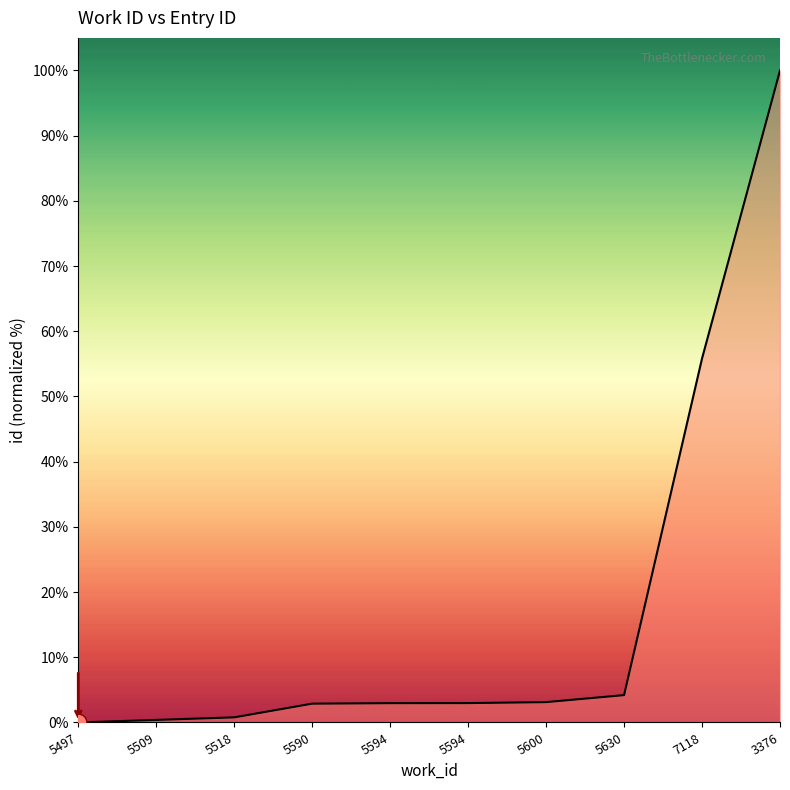

How many lines are shown in the chart?

1